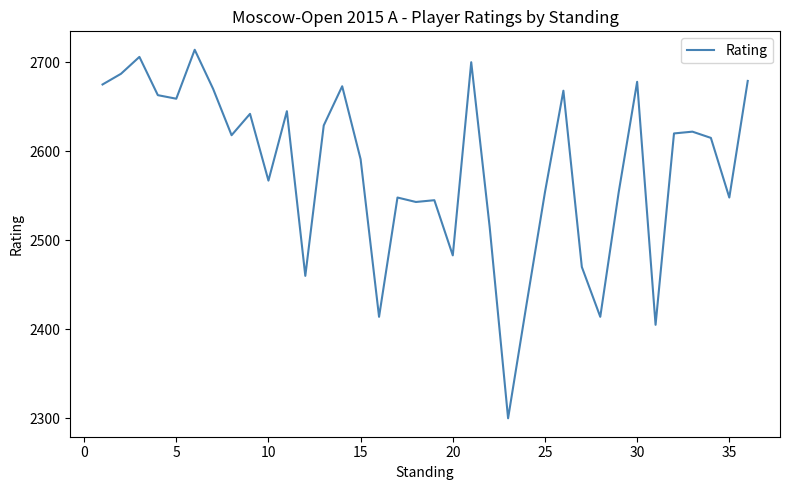

What is the minimum value shown in the chart?

2300